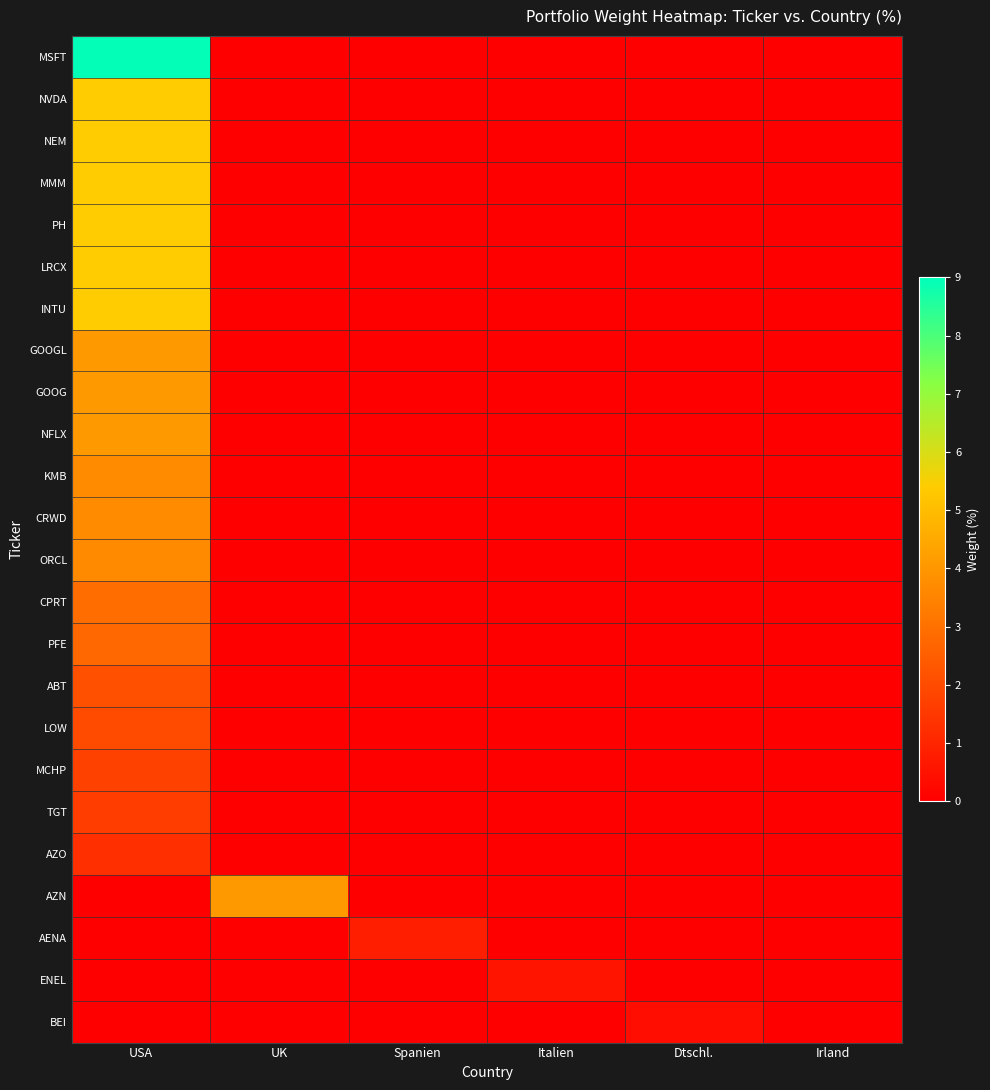

Which series has the largest total across all categories?

MSFT